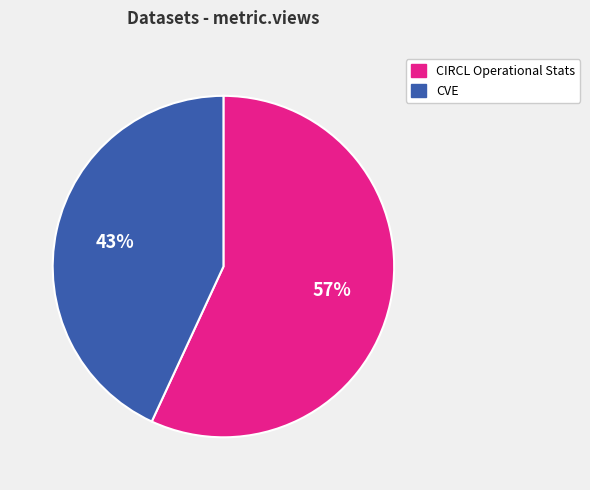

Is it true that CVE is 32% of the pie?

False